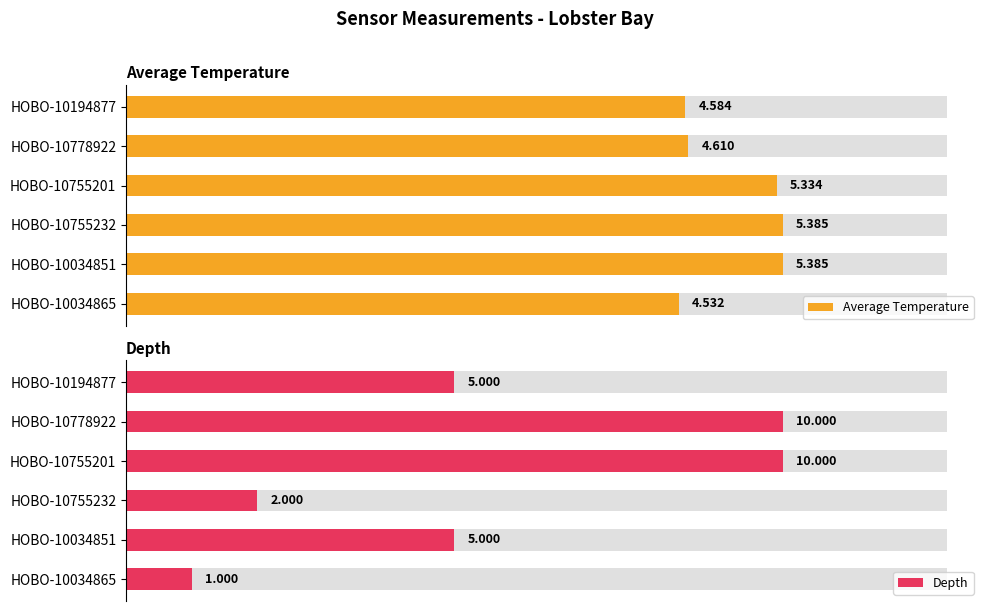

Are the bars horizontal?

Yes